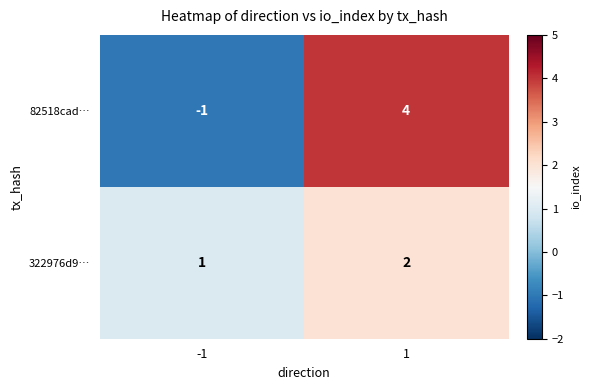

What is the sum of all 322976d9… values?

3